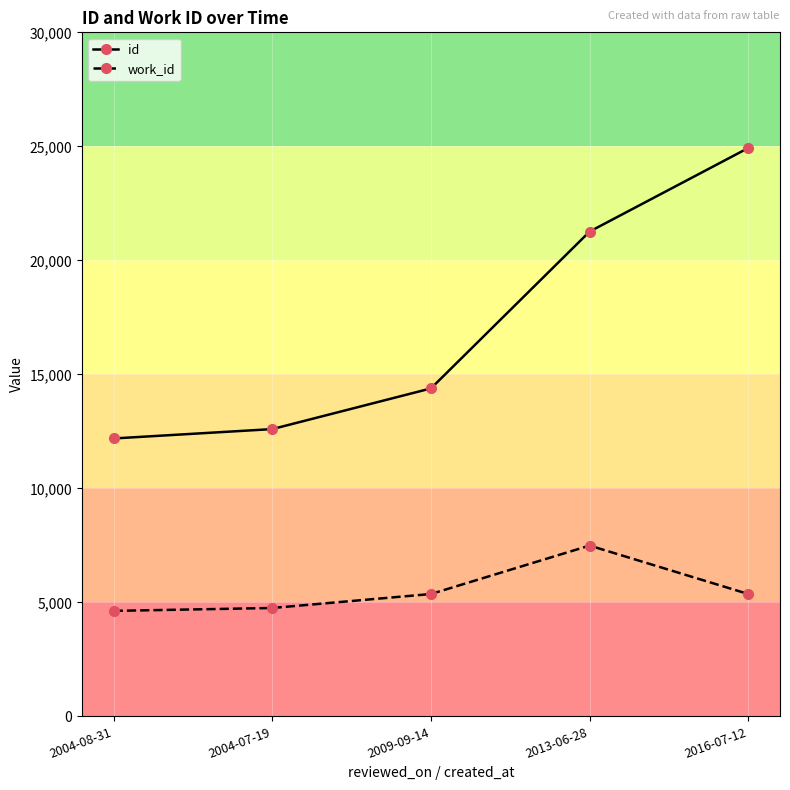

Is it true that id equals 24927 at 2016-07-12?

True